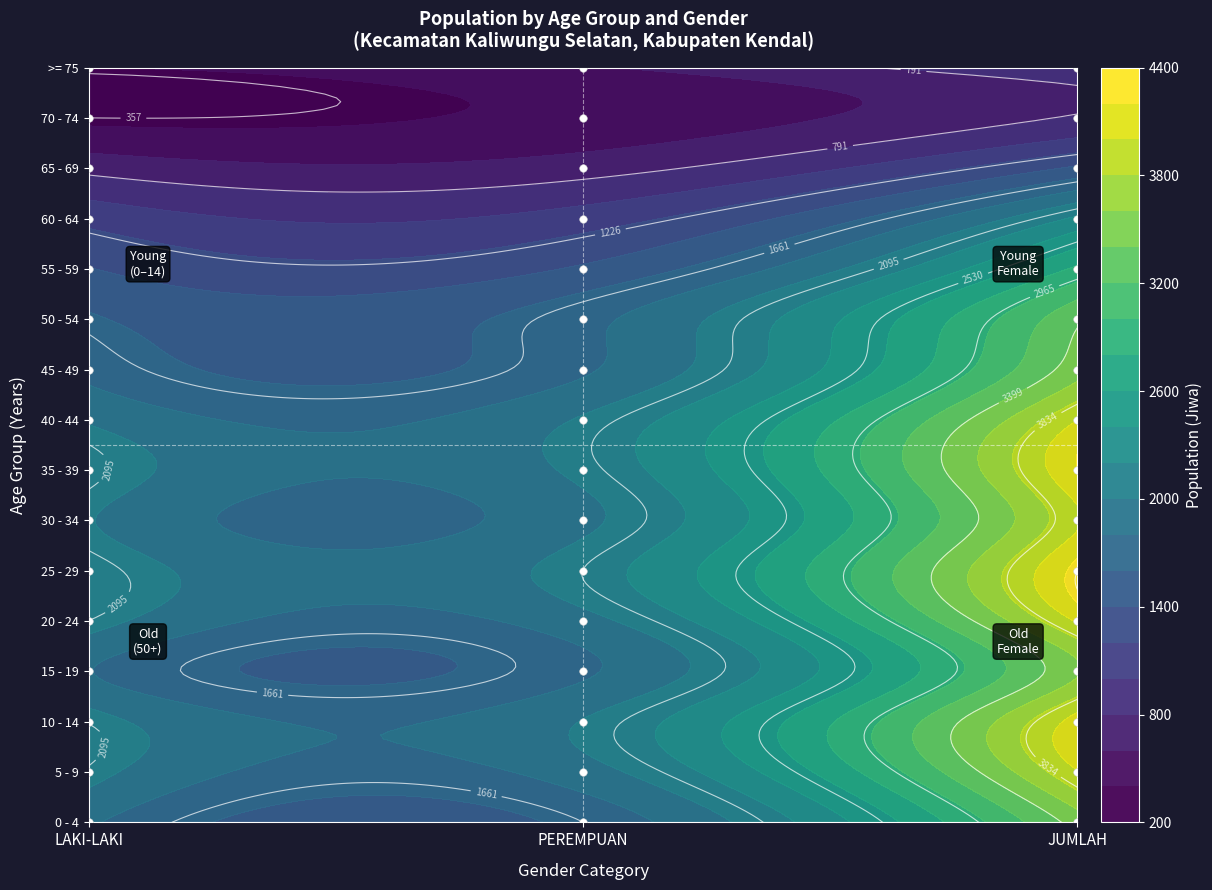

What is the difference between the >= 75 values at LAKI-LAKI and JUMLAH?

582